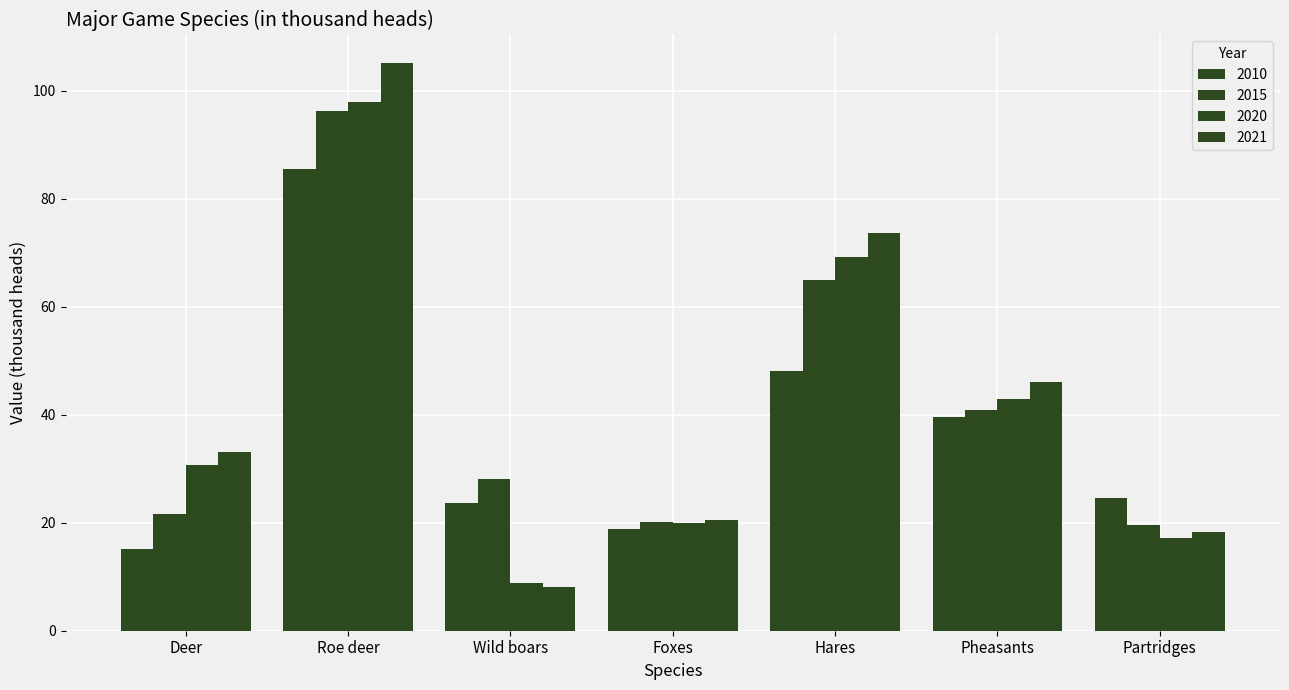

Which series changed the most between Pheasants and Partridges?

2021